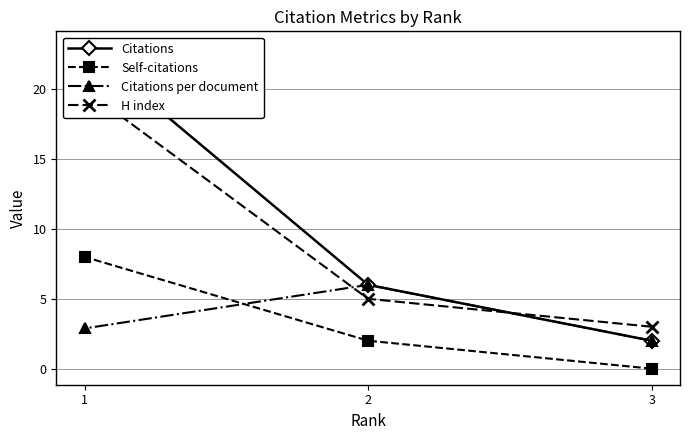

Read the H index value at 3.

3.0